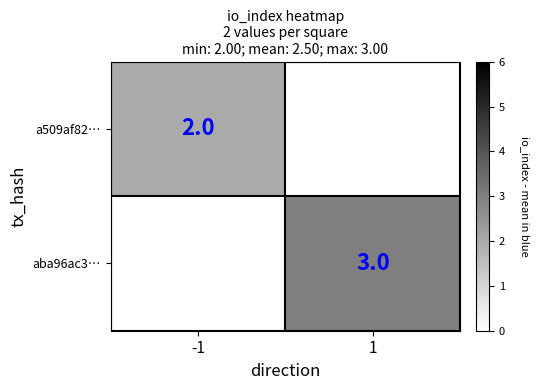

Is the value of aba96ac3… at 1 greater than the value of a509af82… at -1?

Yes